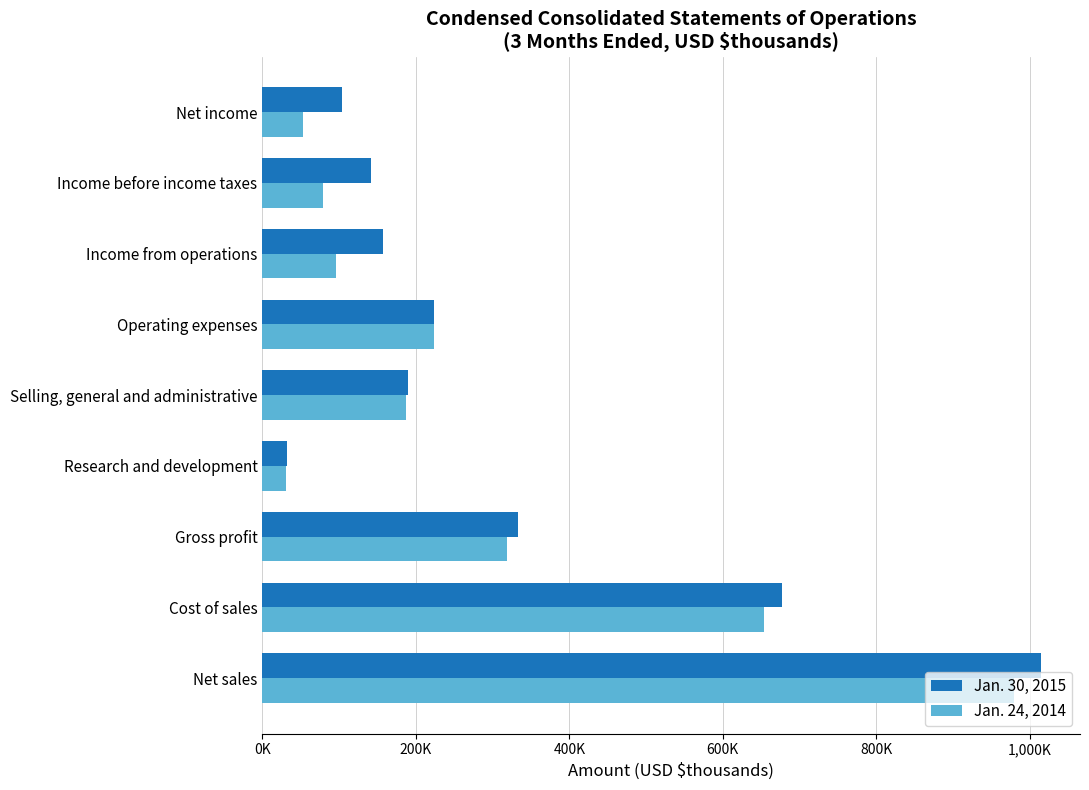

What is the average value of the Jan. 24, 2014 series?

291309